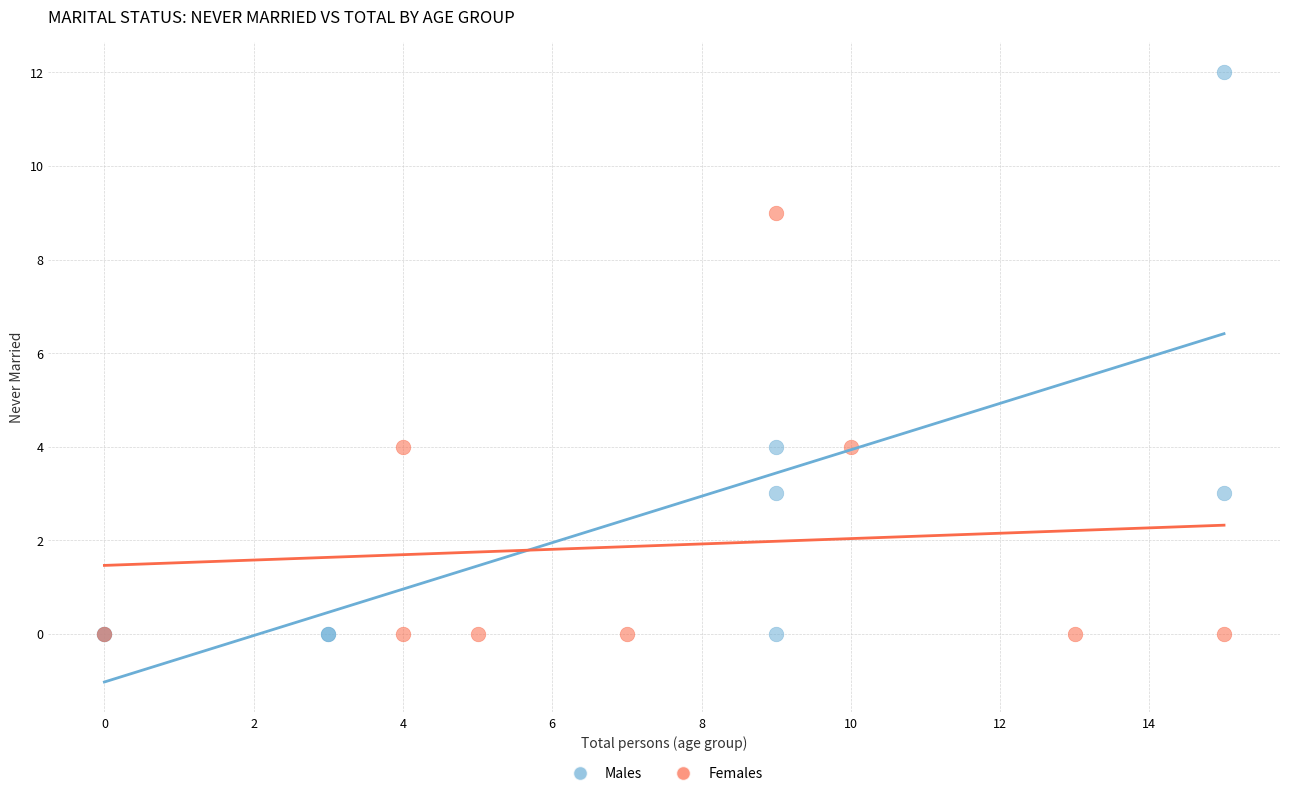

Which series has the widest spread of Y values?

Males